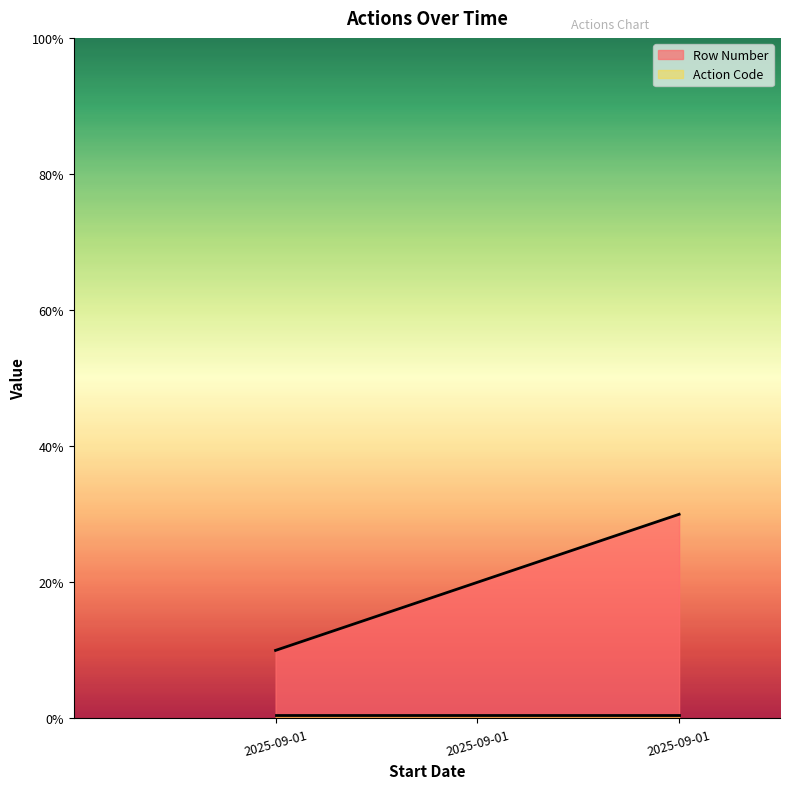

What is the average value?

2